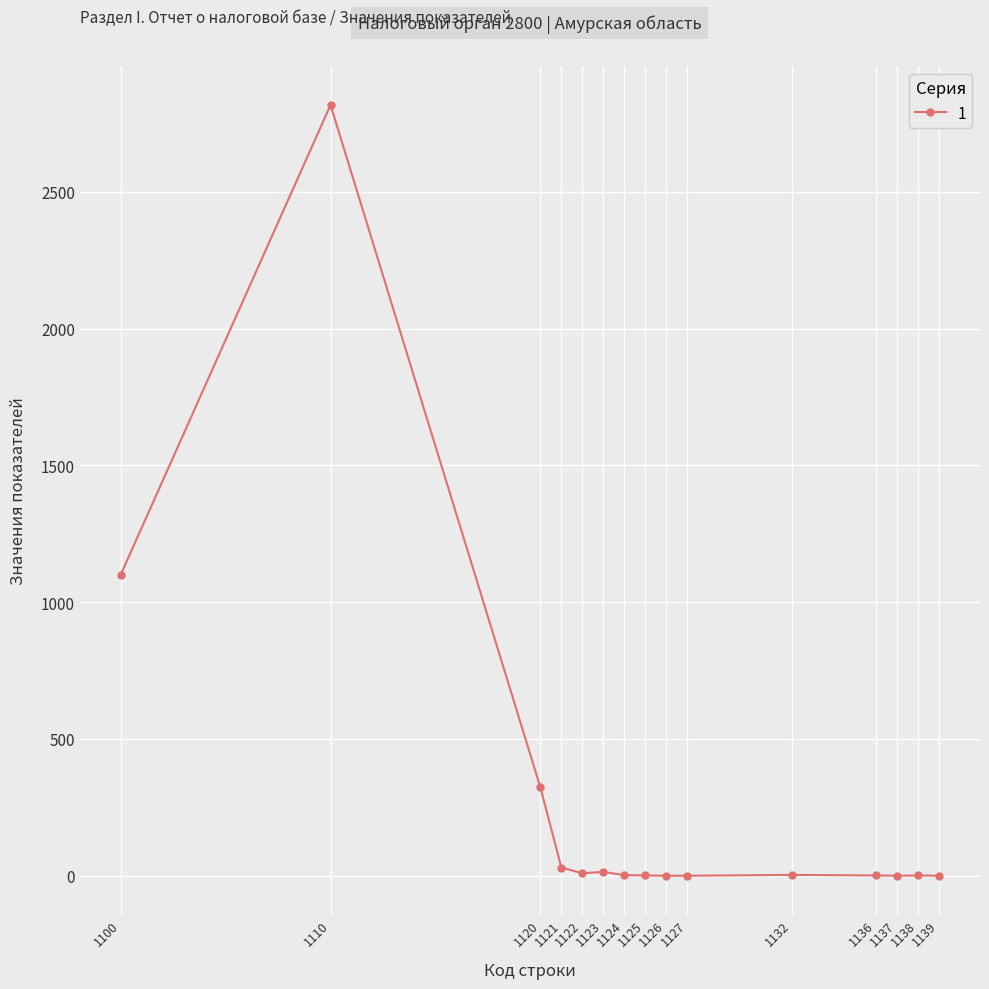

What is the average value?

287